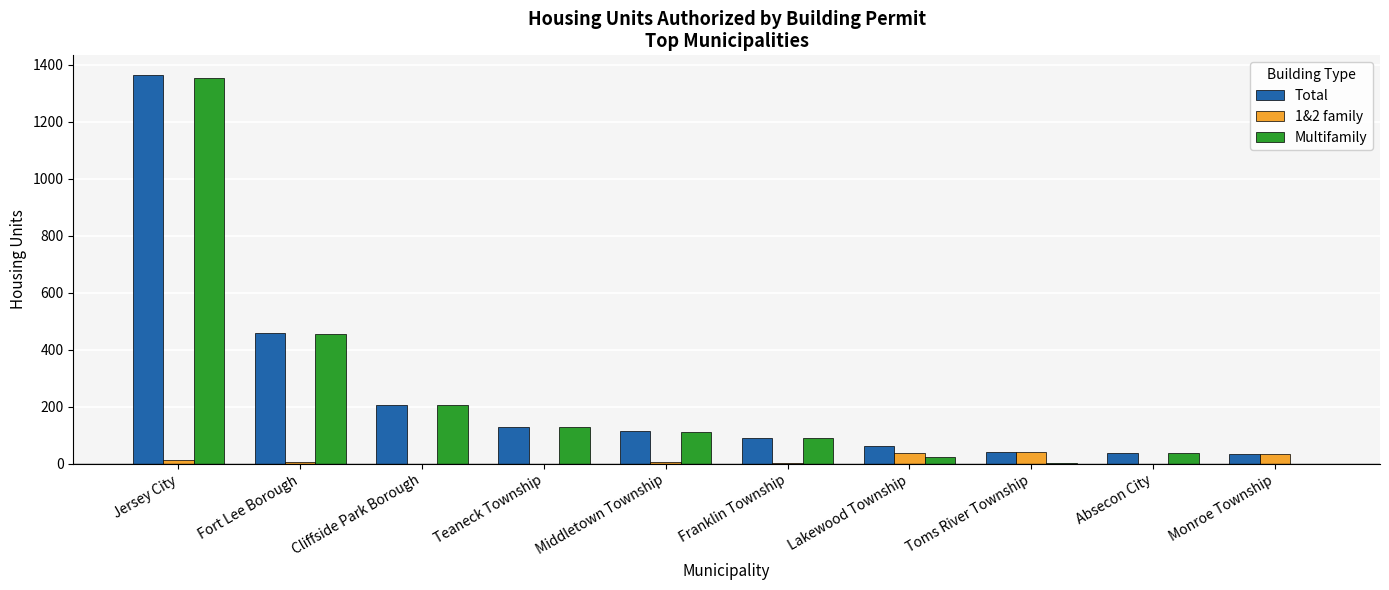

What is the maximum value for Total?

1365